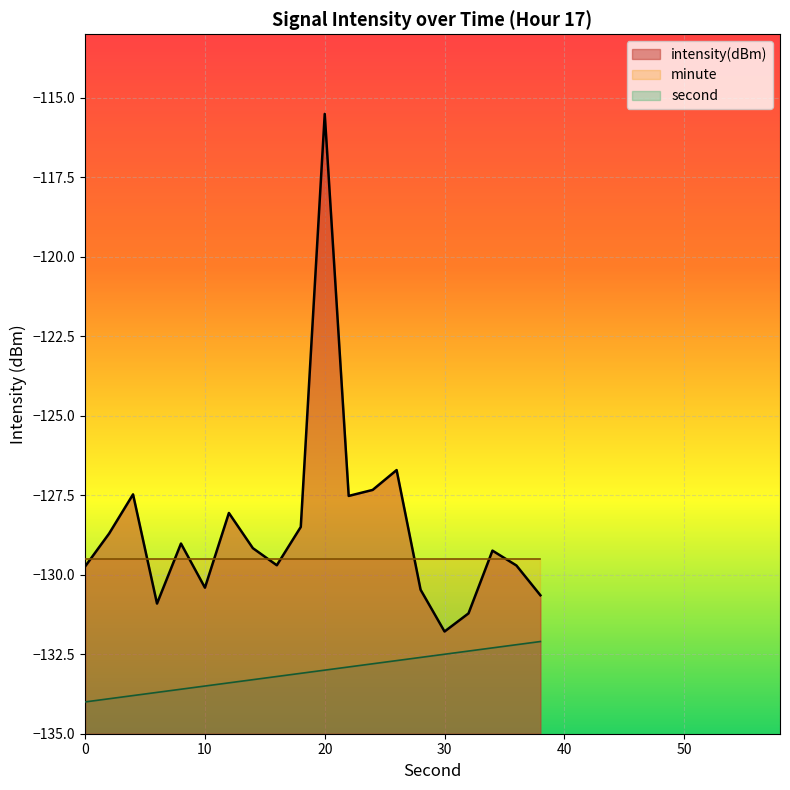

At which label does second first exceed -133?

22